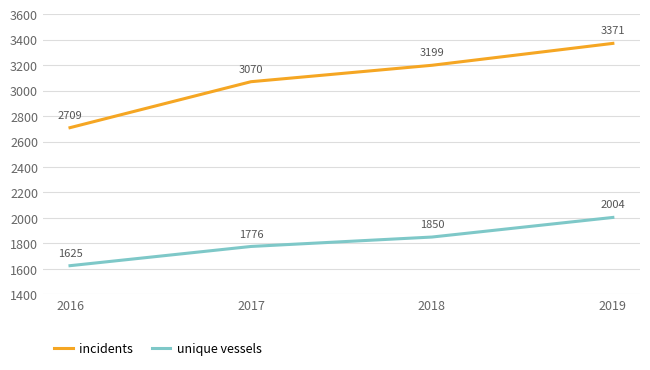

At which label does incidents reach its peak?

2019